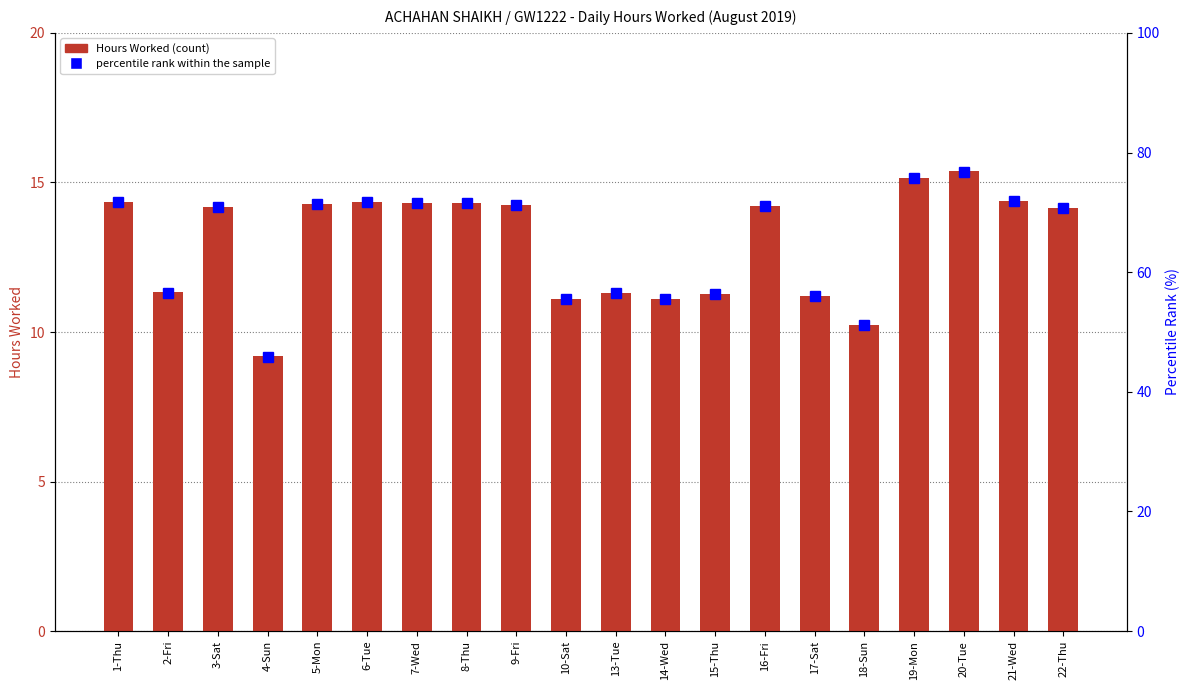

What is the sum of the percentile rank within the sample values at 17-Sat and 2-Fri?

112.6